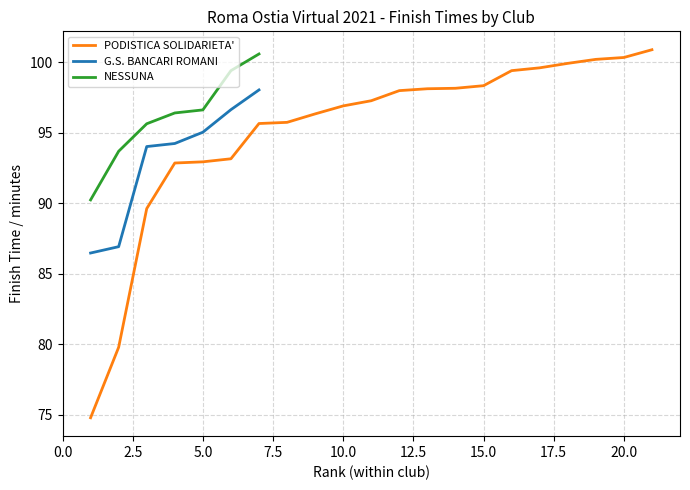

True or false: G.S. BANCARI ROMANI and NESSUNA cross at least once.

False